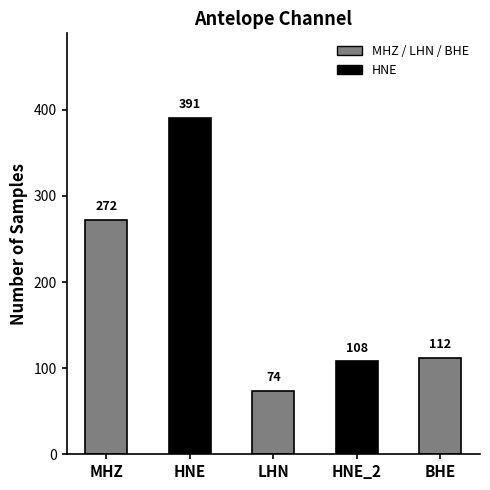

What is the difference between the maximum and second lowest values?

283